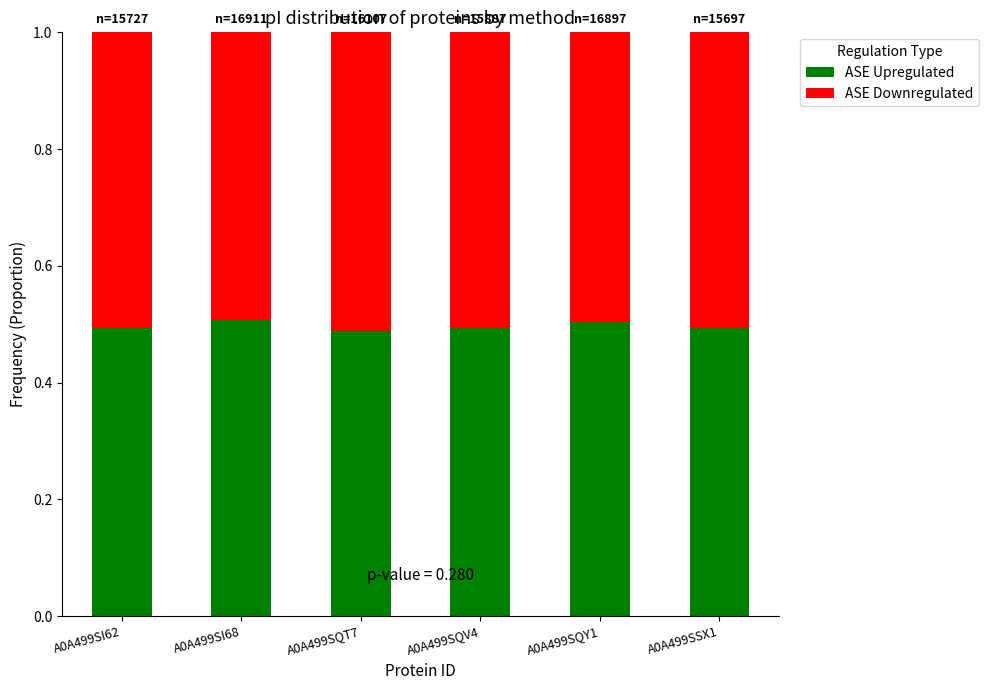

True or false: ASE Upregulated has a value of 0.5 at A0A499SI68.

True